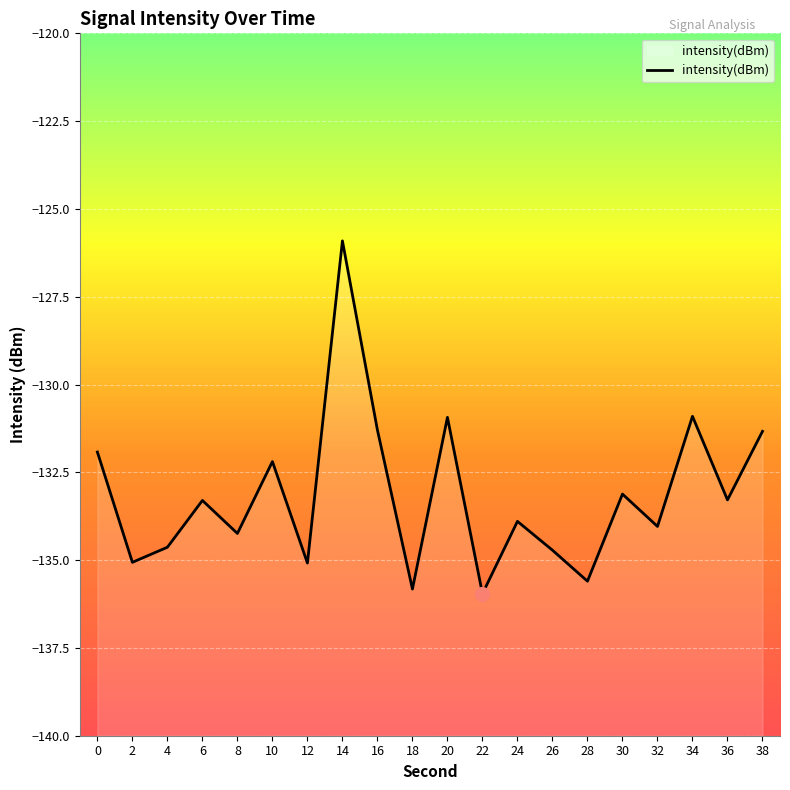

At which category does the data reach its first local peak?

6